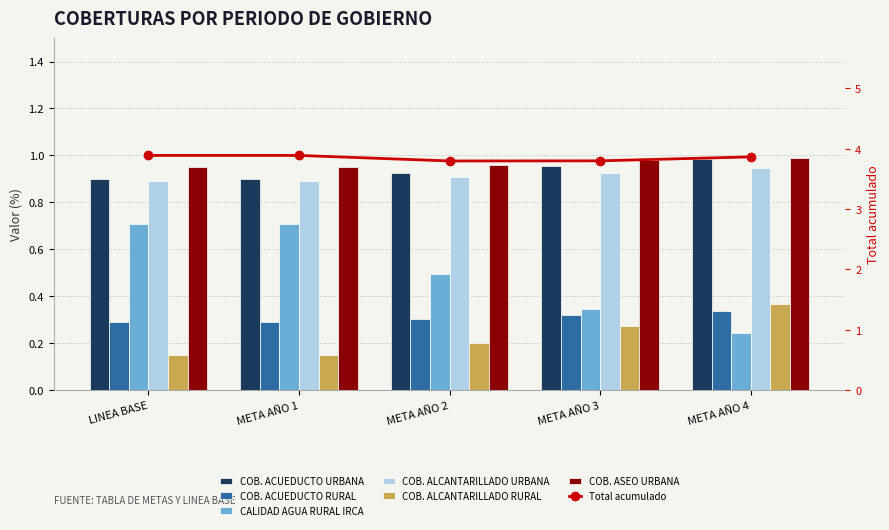

What is the total value across all series at META AÑO 2?

3.8